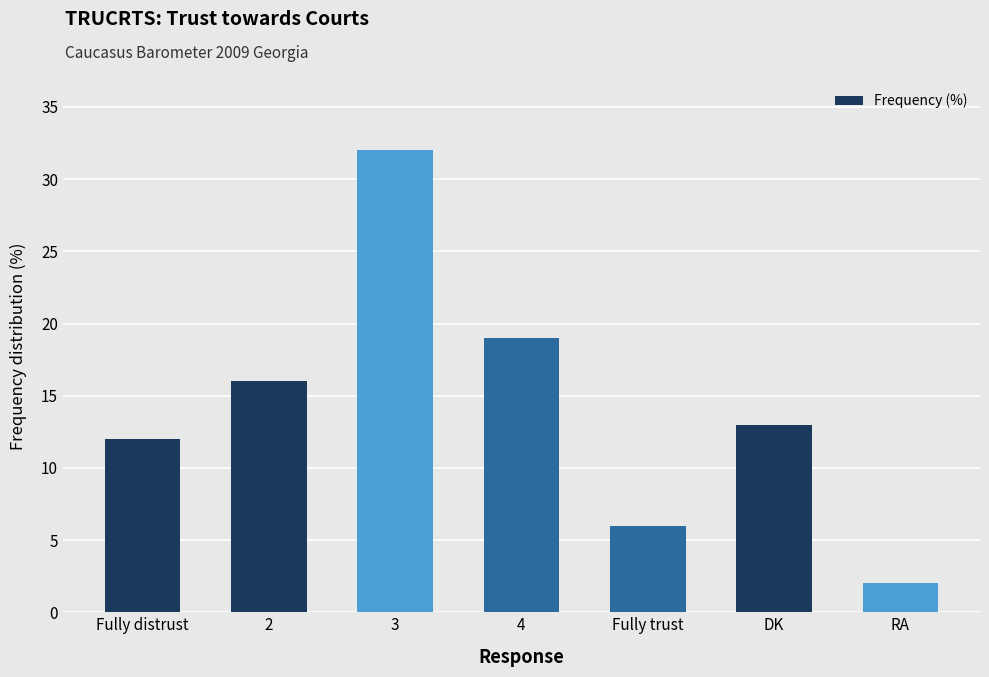

Approximately how many times larger is the value at 3 compared to 4?

1.7